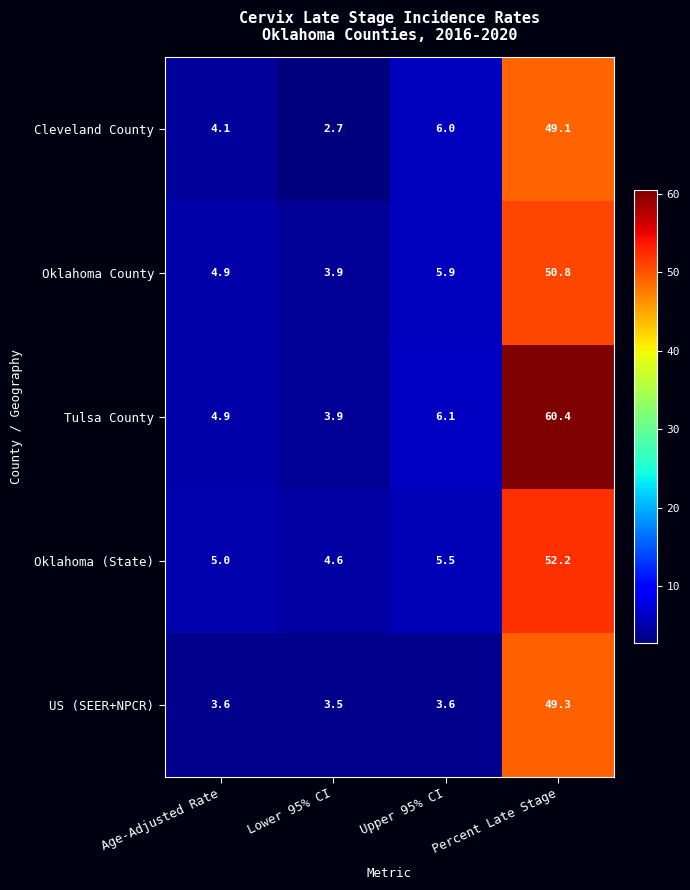

How many distinct data groups are displayed?

5